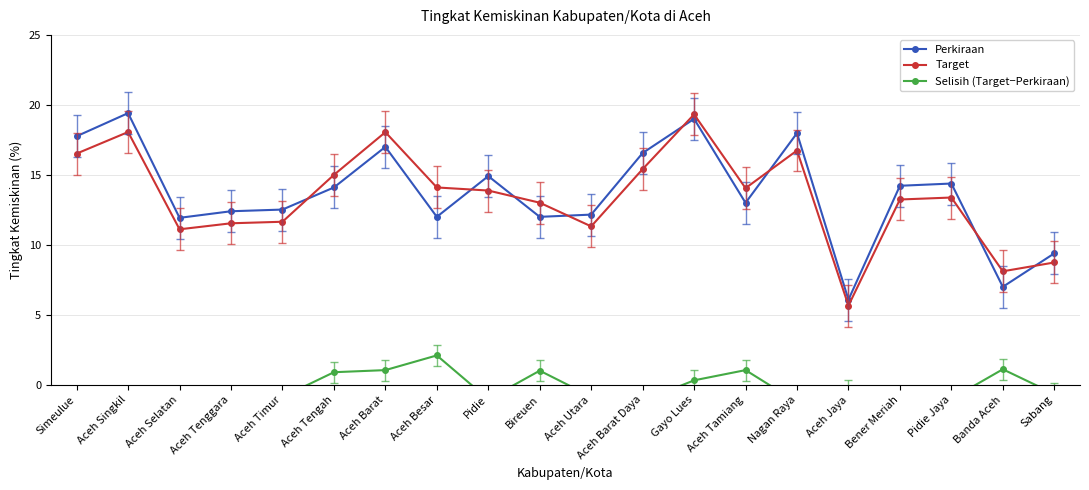

What is the difference between the maximum and minimum values in the Target series?

13.7